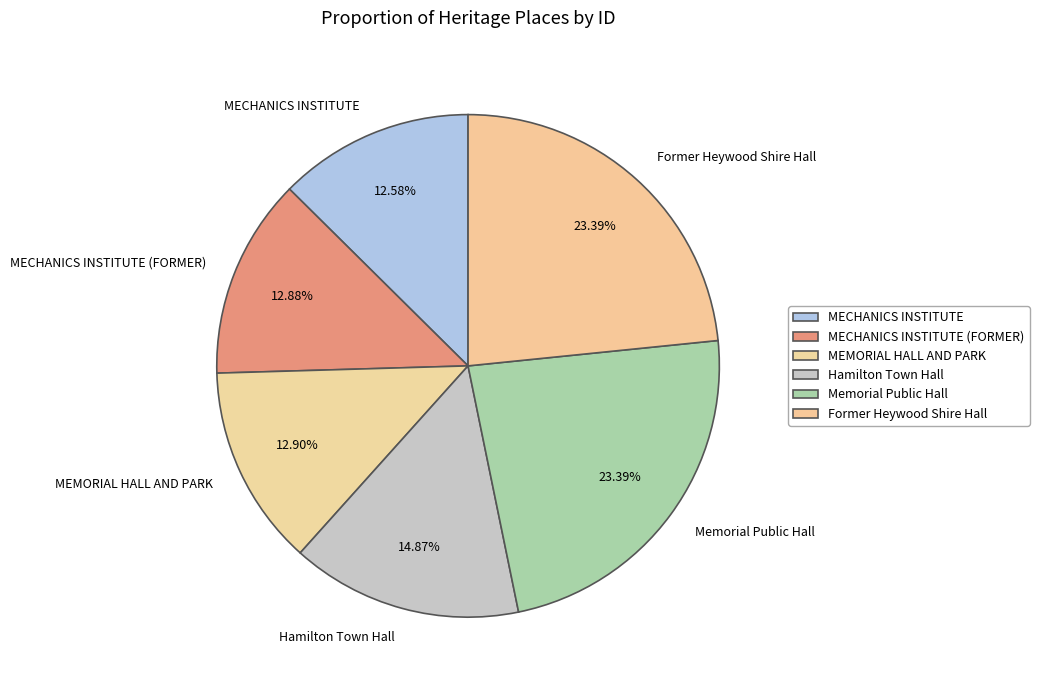

Combined, do Former Heywood Shire Hall and Hamilton Town Hall account for over 50%?

No